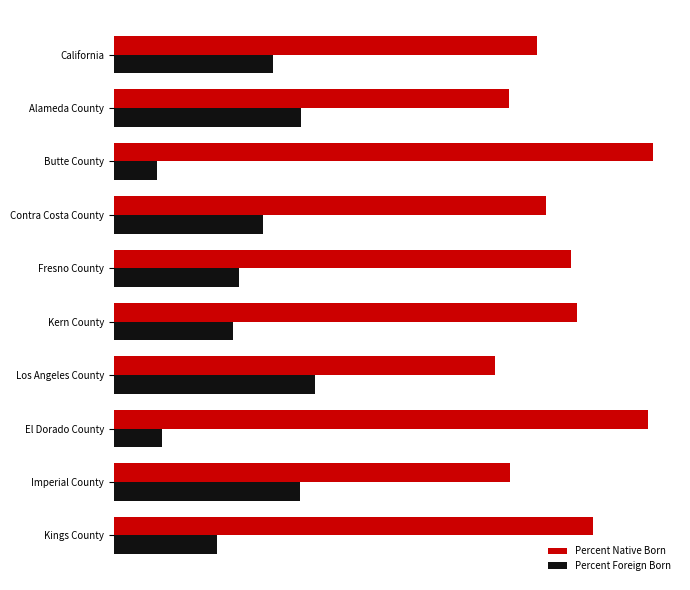

Rank the series by their average value, from lowest to highest.

Percent Foreign Born, Percent Native Born